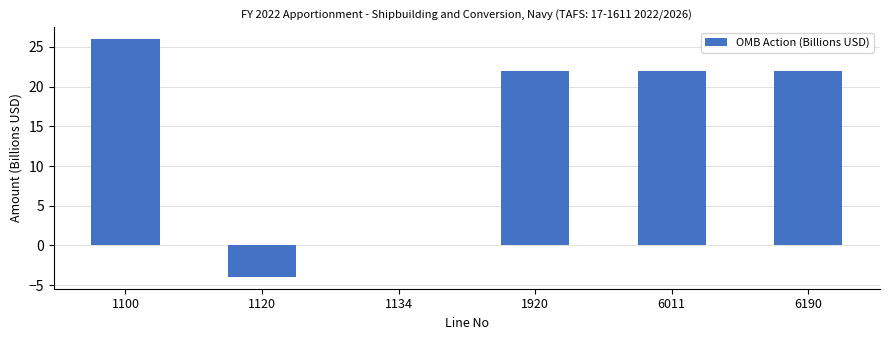

What is the change in value from 1120 to 1920?

+26.0